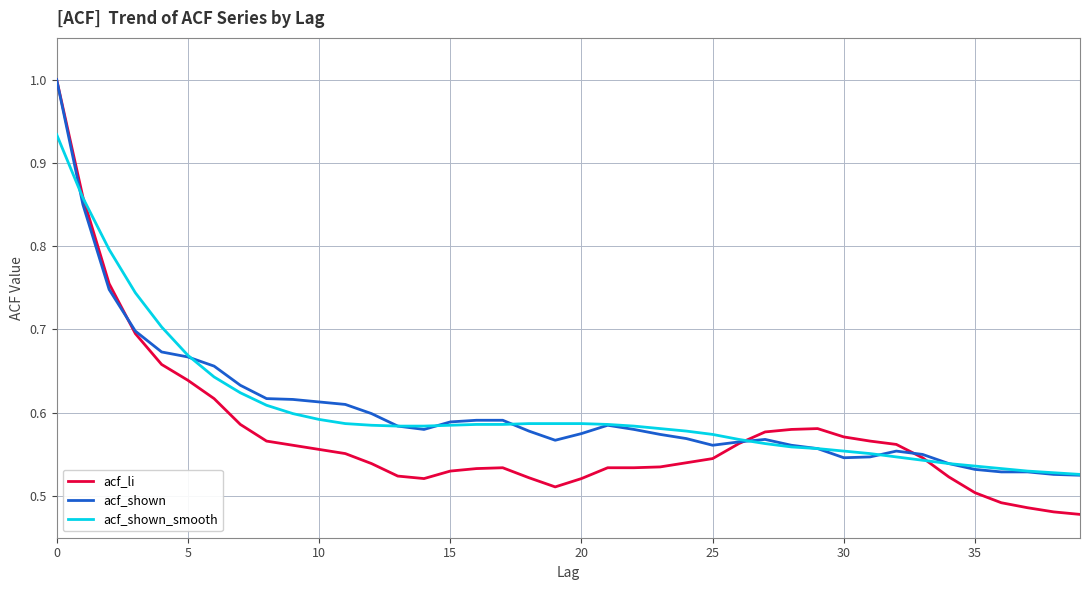

Which series has the widest spread of values?

acf_li